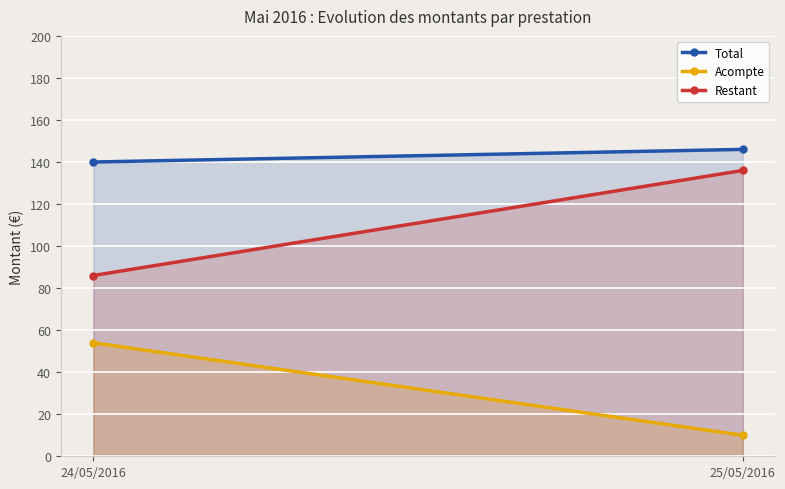

What are all the series names shown in the legend?

Total, Acompte, Restant